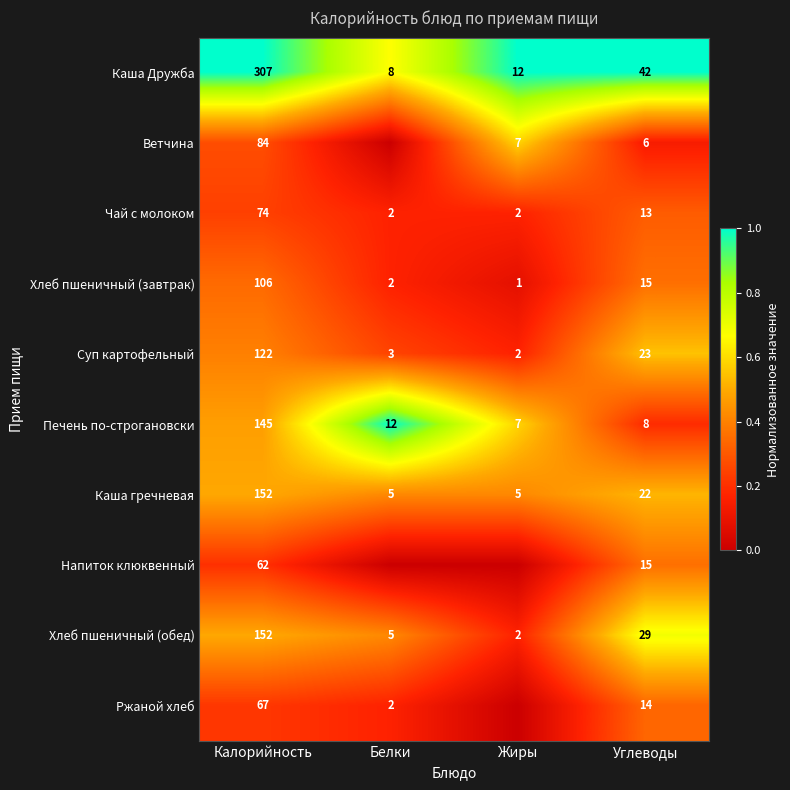

True or false: Печень по-строгановски has a value of 145 at Калорийность.

True